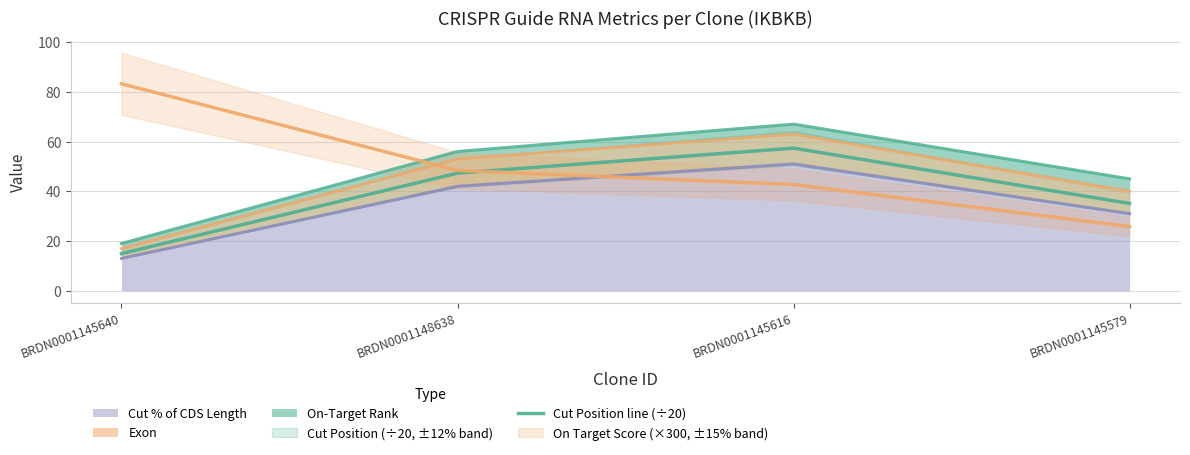

True or false: Cut Position line (÷20) has more than 0 points higher than both neighbors.

True